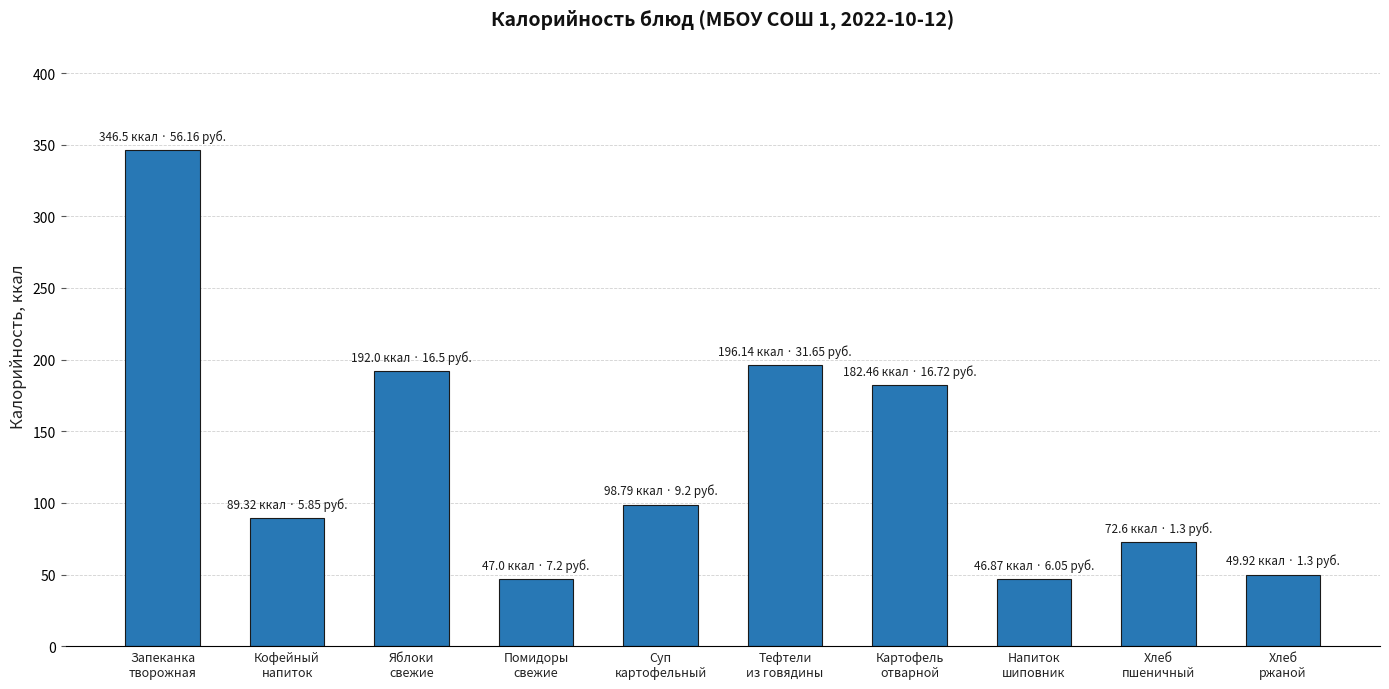

What is the sum of the values at Хлеб
ржаной and Кофейный
напиток?

139.2